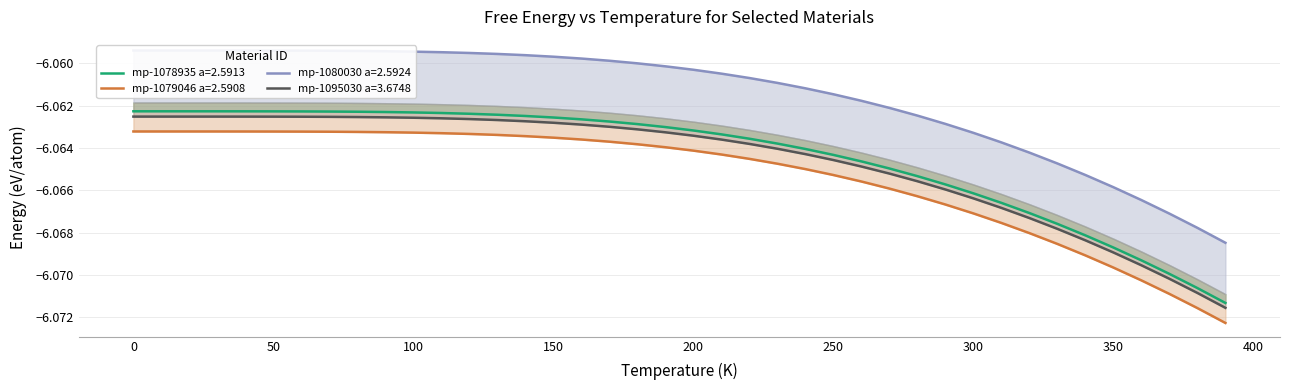

True or false: mp-1095030 a=3.6748 and mp-1080030 a=2.5924 intersect in this chart.

False